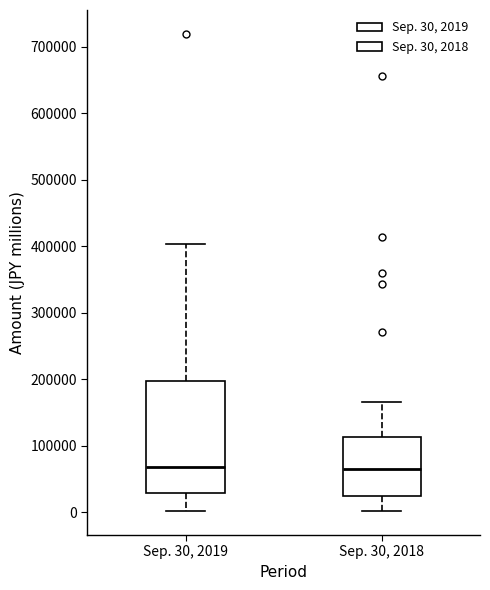

Comparing the boxes themselves (not the whiskers), which one is the tallest?

Sep. 30, 2019